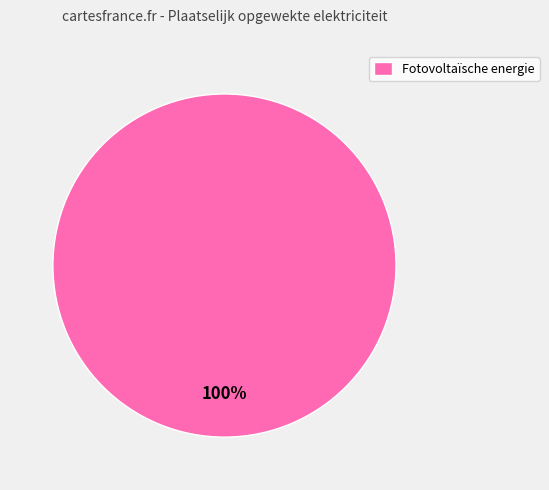

The Fotovoltaïsche energie slice represents 100% of the pie. True or false?

True